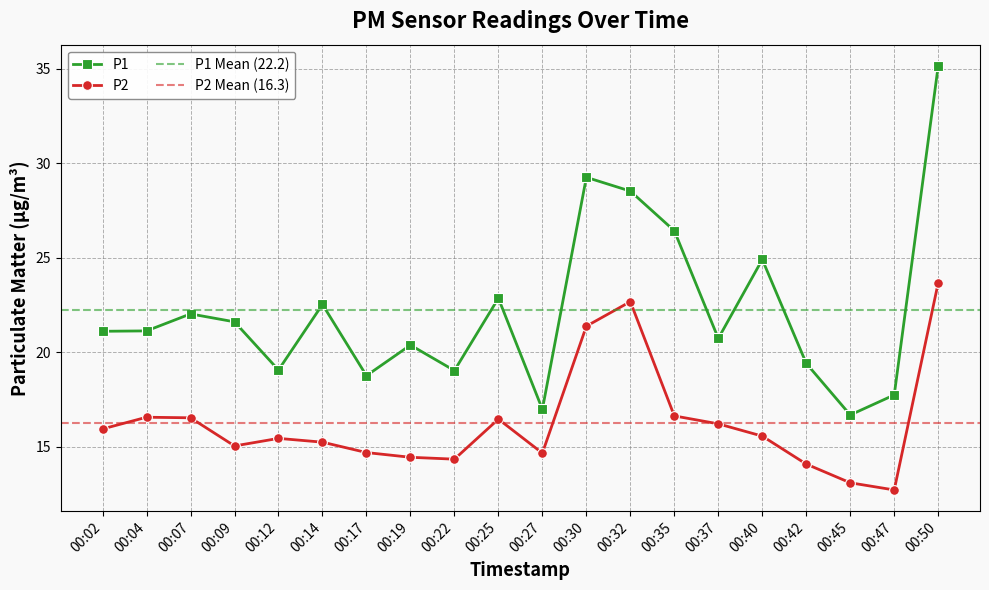

What is the value of the P2 point at the 1st from the left?

15.9